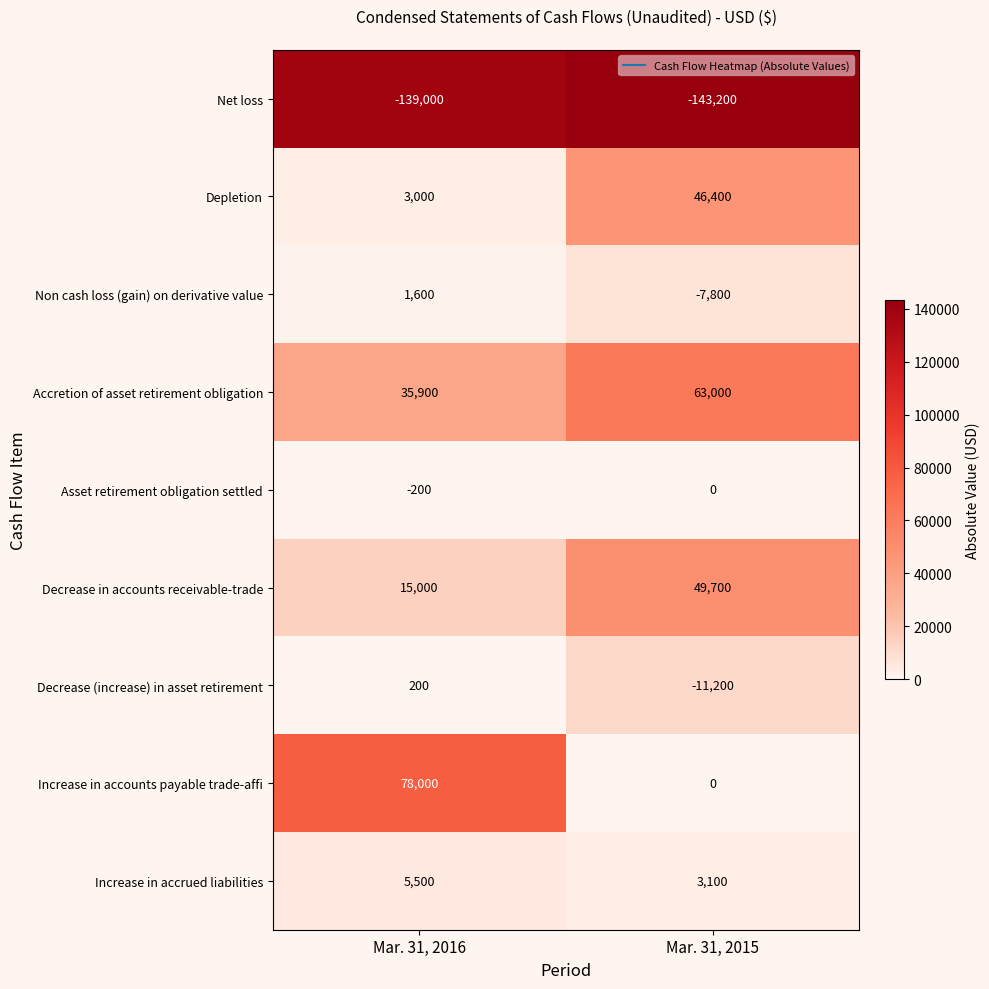

Which series has the largest total across all categories?

Accretion of asset retirement obligation